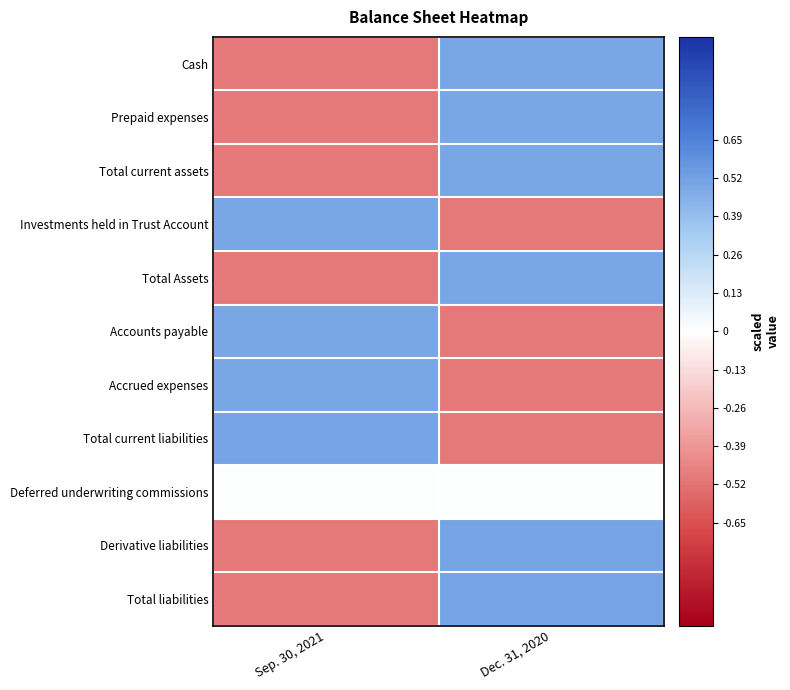

Rank the series at Sep. 30, 2021 from lowest to highest value.

Derivative liabilities, Total liabilities, Total current assets, Total Assets, Cash, Prepaid expenses, Deferred underwriting commissions, Investments held in Trust Account, Accrued expenses, Accounts payable, Total current liabilities